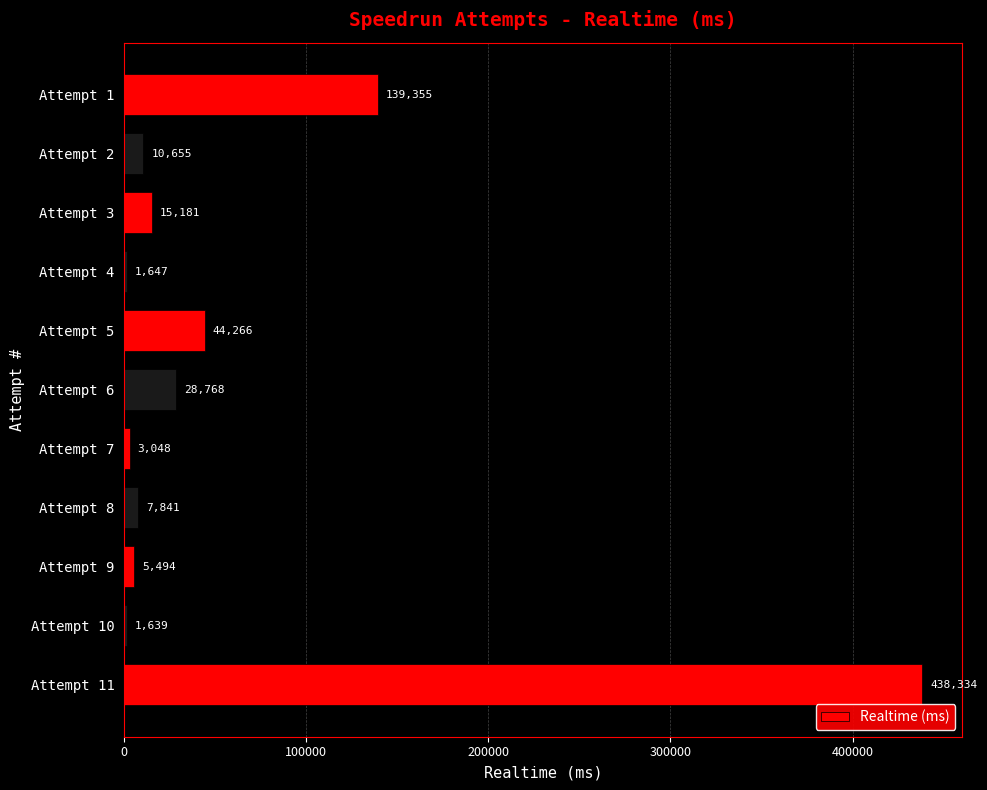

List the labels in order of value, largest first.

Attempt 11, Attempt 1, Attempt 5, Attempt 6, Attempt 3, Attempt 2, Attempt 8, Attempt 9, Attempt 7, Attempt 4, Attempt 10